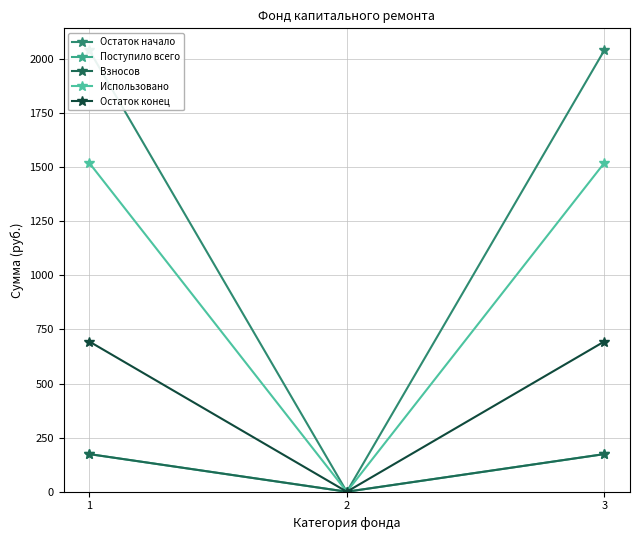

Reading left to right, list all the values displayed in this chart.

Остаток начало: 1=2039.6	2=0.0	3=2039.6
Поступило всего: 1=173.8	2=0.0	3=173.8
Взносов: 1=173.8	2=0.0	3=173.8
Использовано: 1=1519.3	2=0.0	3=1519.3
Остаток конец: 1=694.1	2=0.0	3=694.1